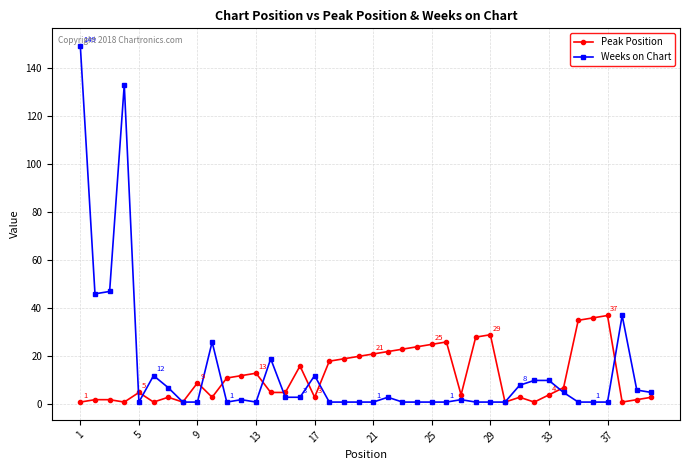

Rank the series by their maximum value, from highest to lowest.

Weeks on Chart, Peak Position